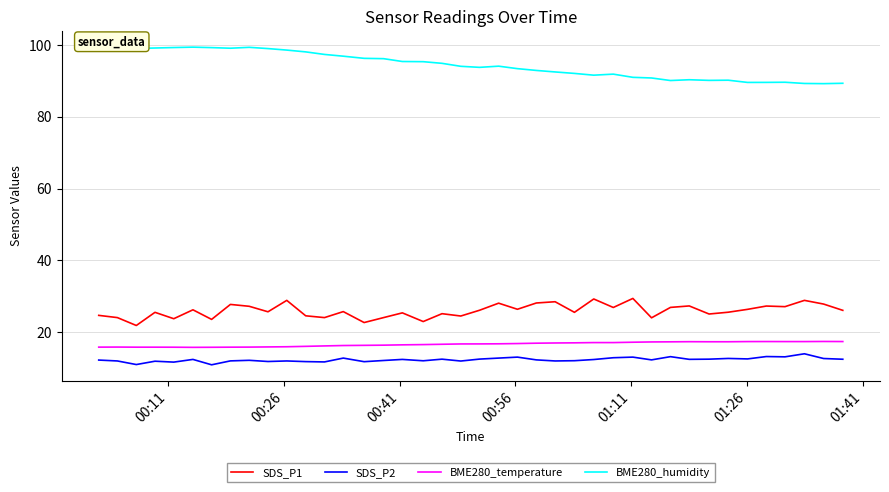

What is the smallest value displayed?

10.9